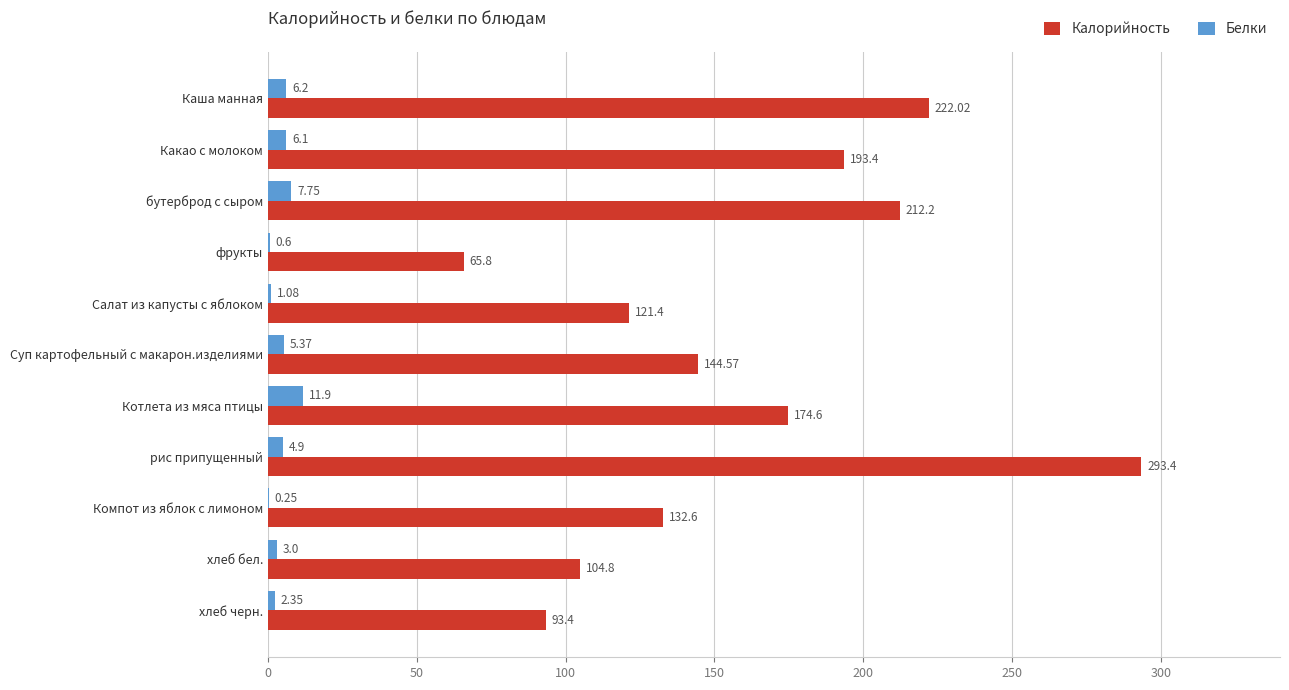

At which category is the sum across all series the highest?

рис припущенный